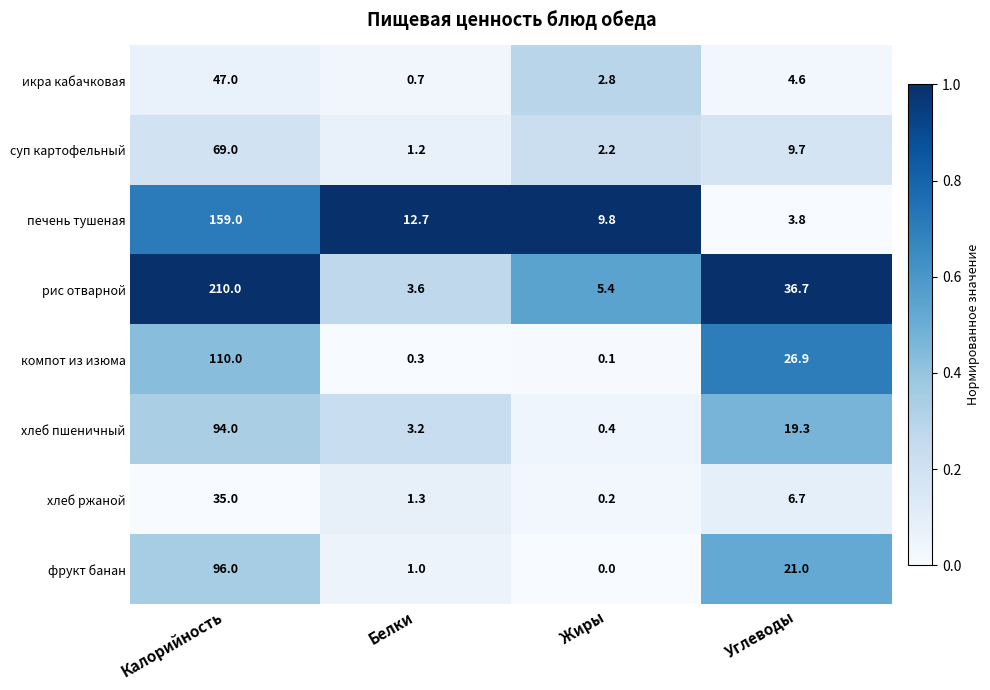

Which series changed the most between Жиры and Углеводы?

рис отварной